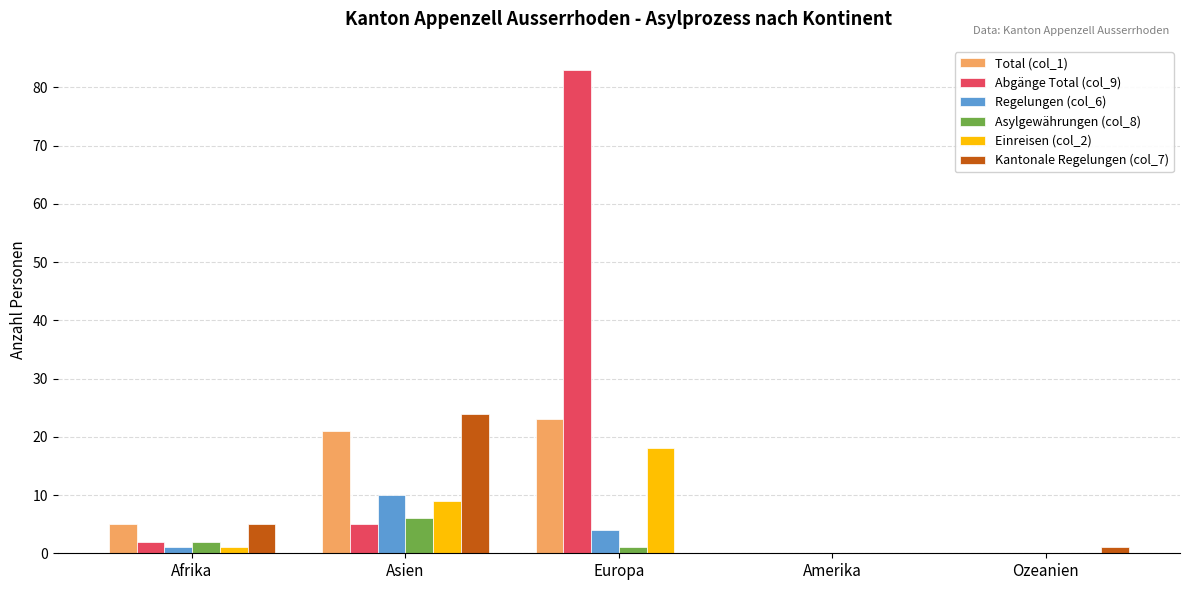

Reading left to right, what are all the values shown in this chart?

Total (col_1): 5	21	23	0	0
Abgänge Total (col_9): 2	5	83	0	0
Regelungen (col_6): 1	10	4	0	0
Asylgewährungen (col_8): 2	6	1	0	0
Einreisen (col_2): 1	9	18	0	0
Kantonale Regelungen (col_7): 5	24	0	0	1